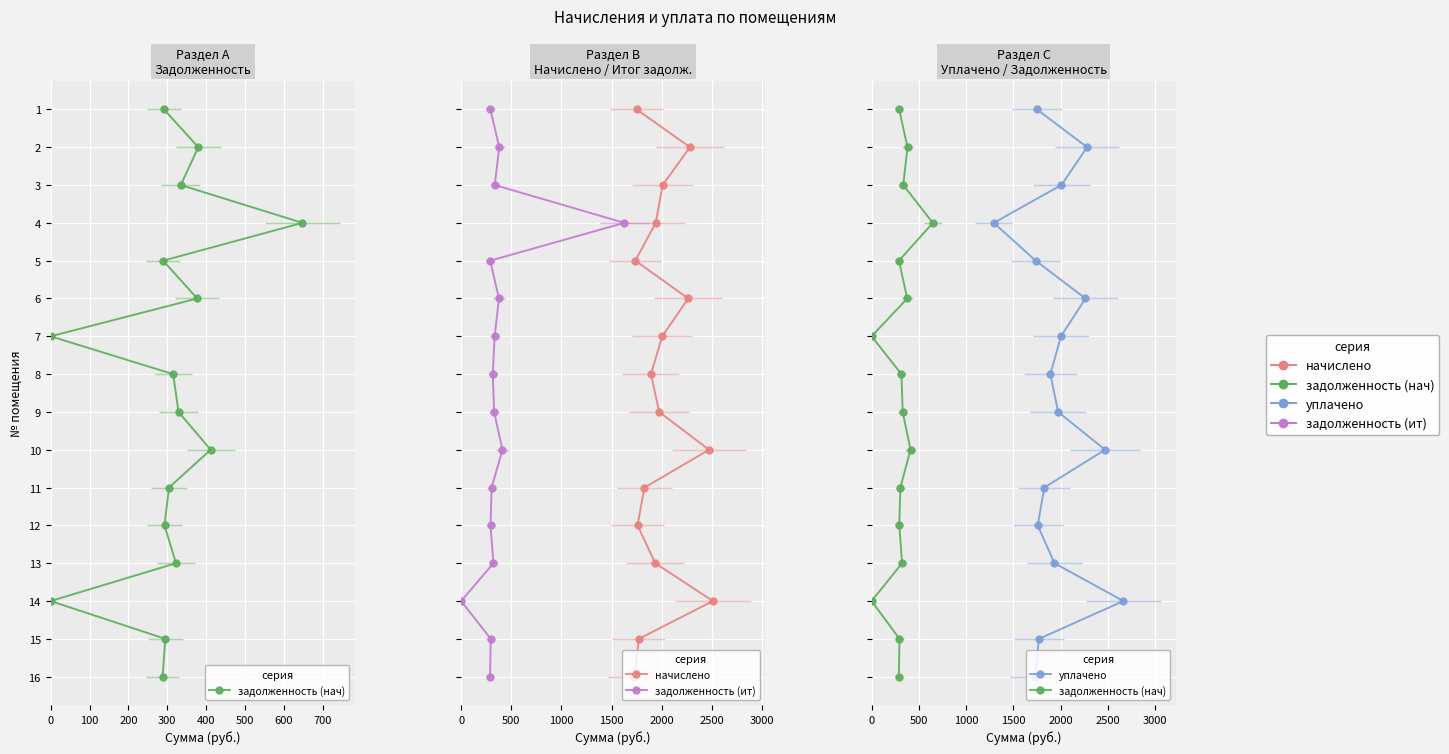

How many lines are shown in the chart?

4